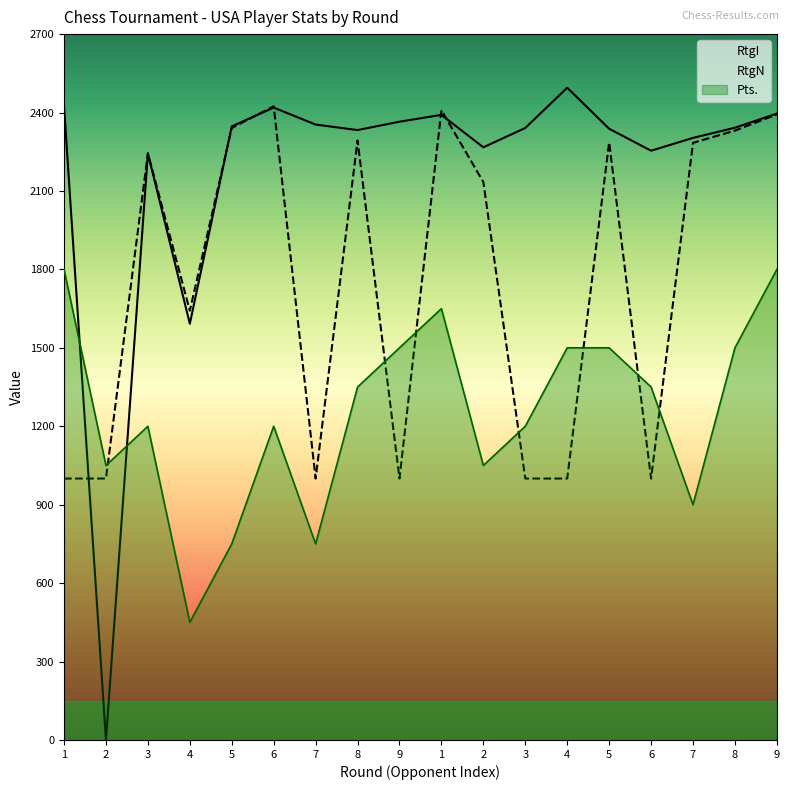

Which series has the largest range (max minus min)?

RtgI